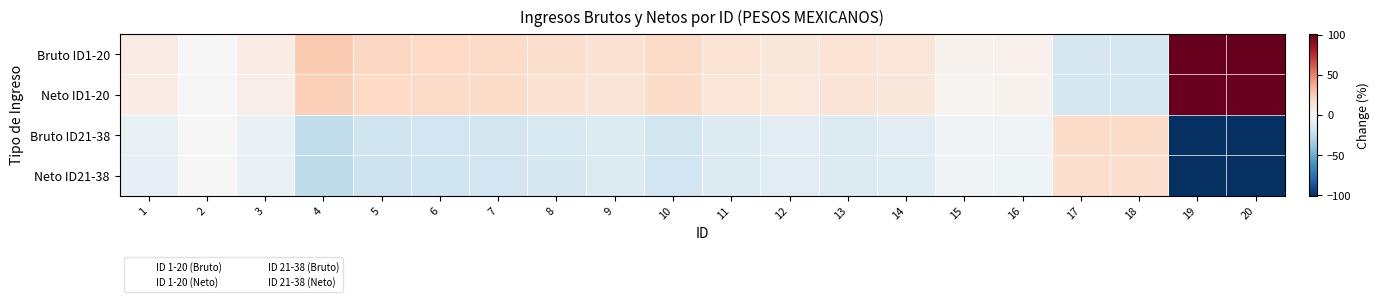

Reading left to right, transcribe all the data shown in this chart.

Bruto ID1-20: 1=8.3	2=0.4	3=7.3	4=26.5	5=21.0	6=20.4	7=19.6	8=16.5	9=14.3	10=19.4	11=13.4	12=11.0	13=13.6	14=12.4	15=3.3	16=4.3	17=-17.3	18=-17.3	19=100.7	20=100.7
Neto ID1-20: 1=7.3	2=-0.4	3=6.5	4=24.2	5=19.8	6=19.1	7=18.4	8=14.5	9=13.4	10=18.5	11=12.4	12=10.2	13=12.8	14=11.6	15=2.5	16=3.5	17=-17.9	18=-17.9	19=99.3	20=99.3
Bruto ID21-38: 1=-7.4	2=0.4	3=-6.6	4=-25.1	5=-20.1	6=-19.5	7=-18.7	8=-15.2	9=-13.5	10=-18.7	11=-12.6	12=-10.3	13=-12.9	14=-11.7	15=-2.6	16=-3.5	17=18.1	18=18.3	19=-100.0	20=-100.0
Neto ID21-38: 1=-8.1	2=-0.4	3=-7.2	4=-25.6	5=-20.7	6=-20.0	7=-19.3	8=-15.8	9=-14.1	10=-19.2	11=-13.2	12=-11.0	13=-13.5	14=-12.3	15=-3.3	16=-4.2	17=17.0	18=16.9	19=-100.0	20=-100.0